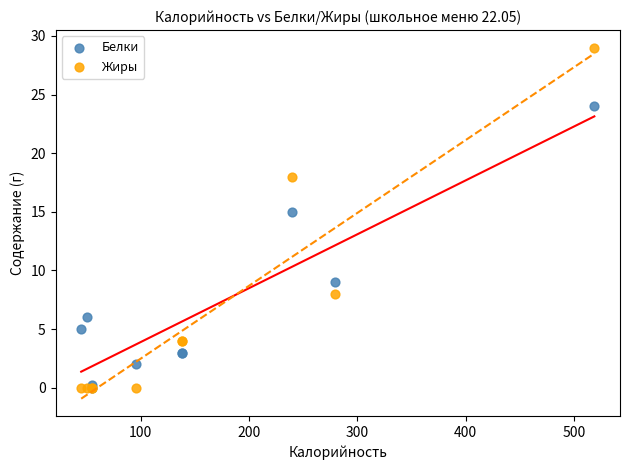

Across all series, what Y value is closest to 14?

15.0